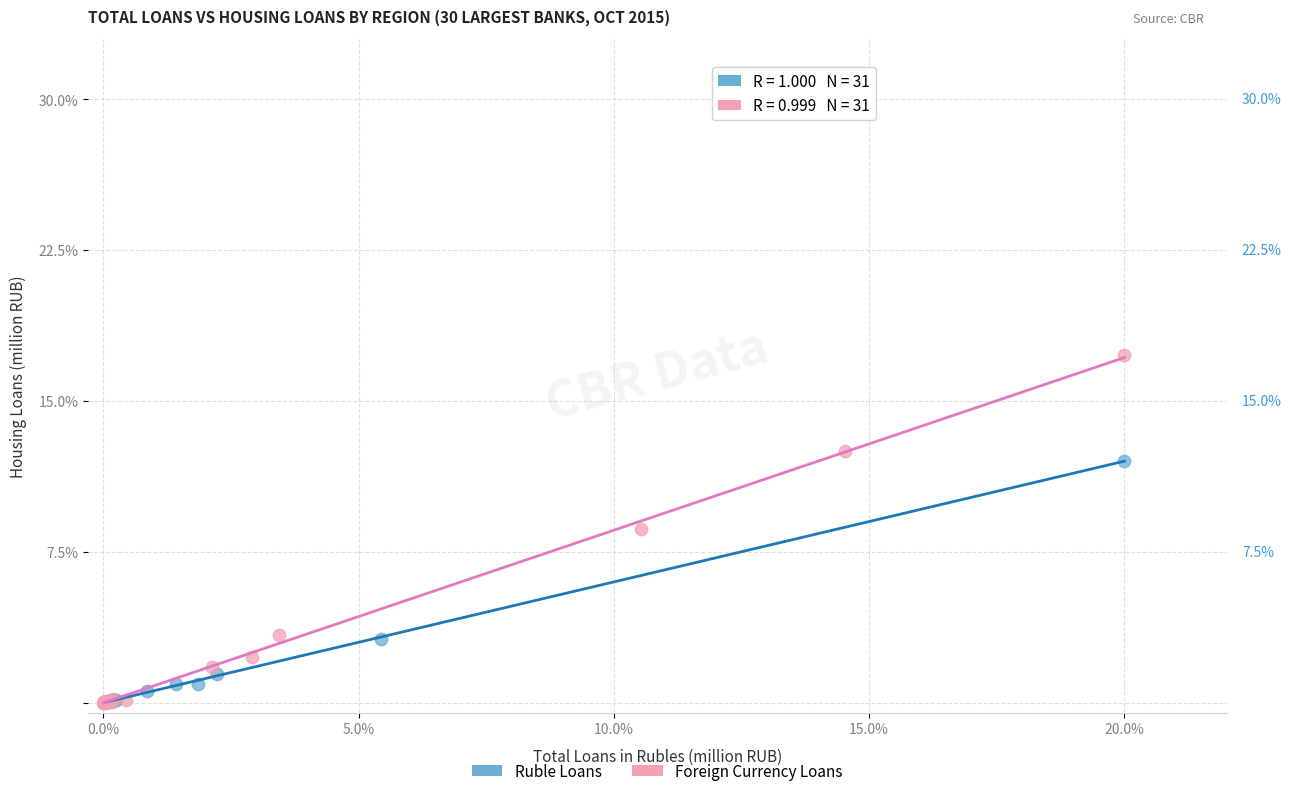

Which series has the widest spread of Y values?

Foreign Currency Loans